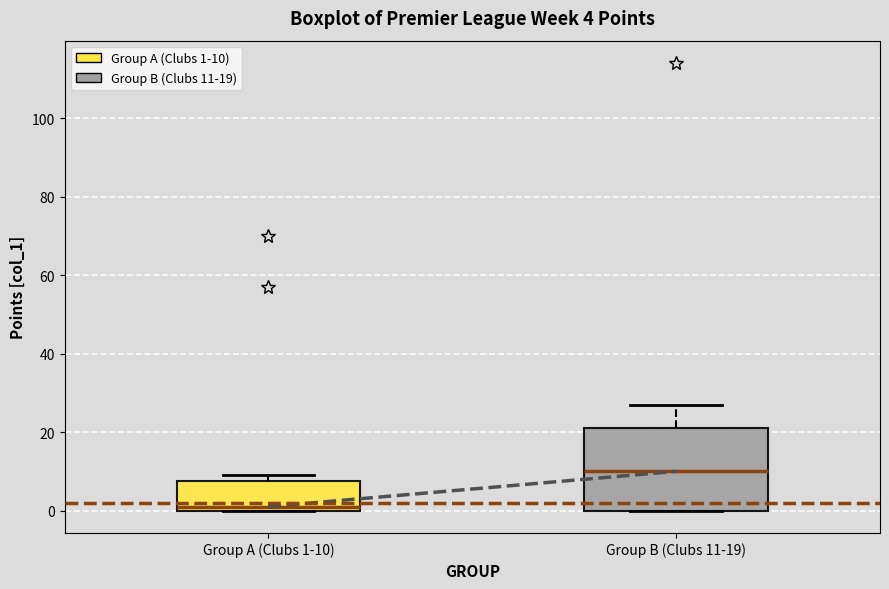

Comparing the boxes themselves (not the whiskers), which one is the tallest?

Group B (Clubs 11-19)